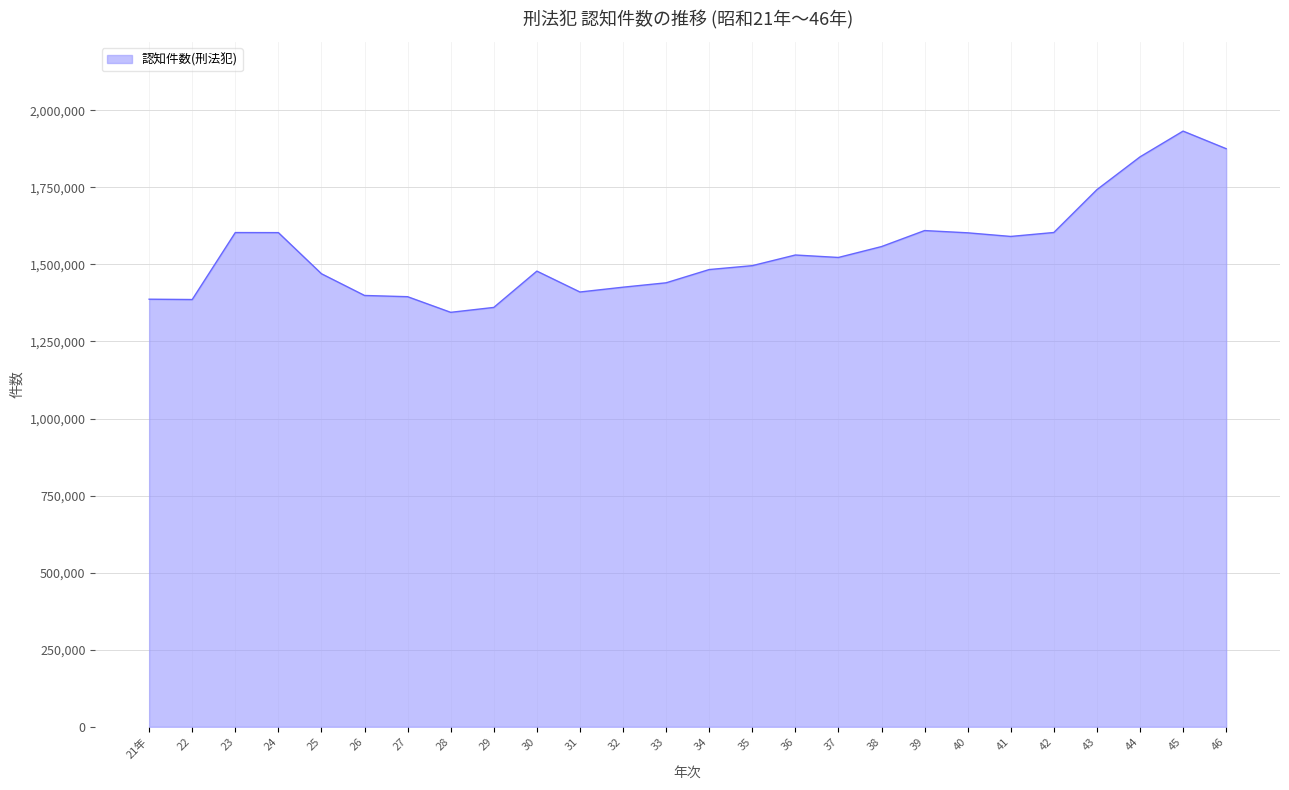

What is the sum of all values?

40098493